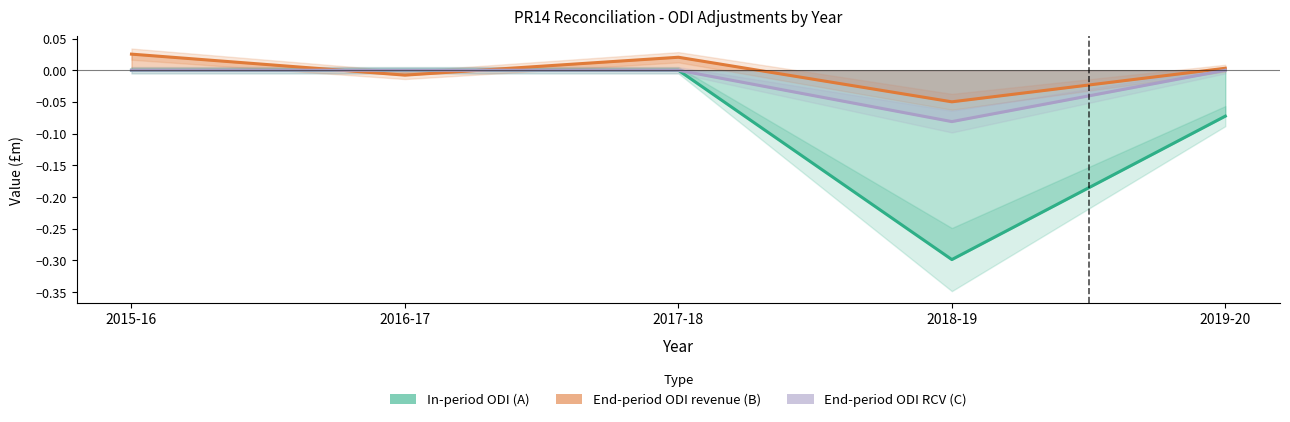

Which series has the largest total across all categories?

End-period ODI revenue (B)